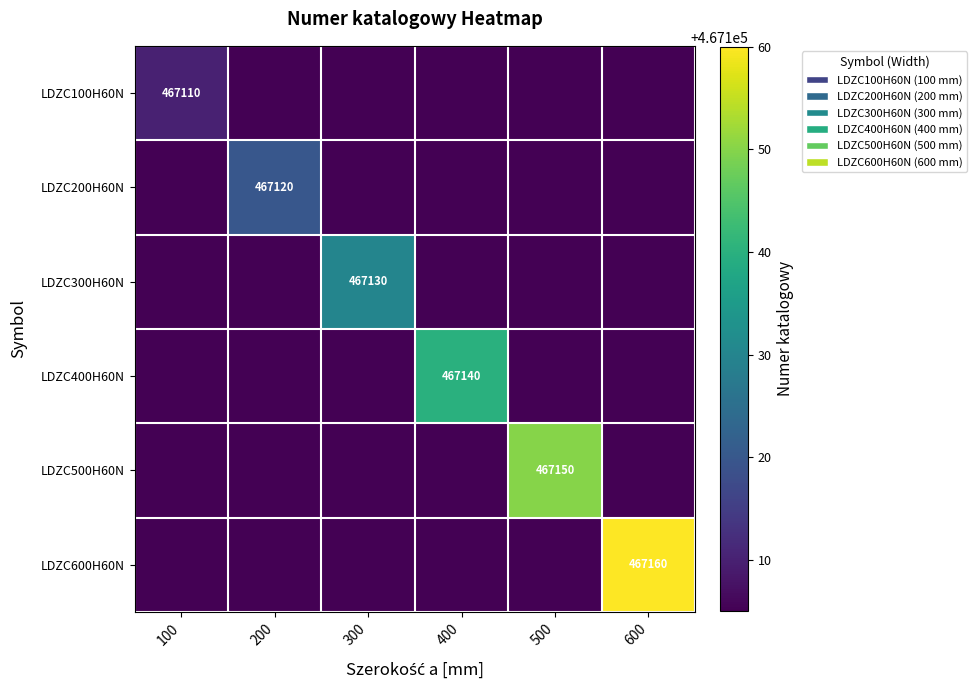

Which category has the lowest value across all series?

200